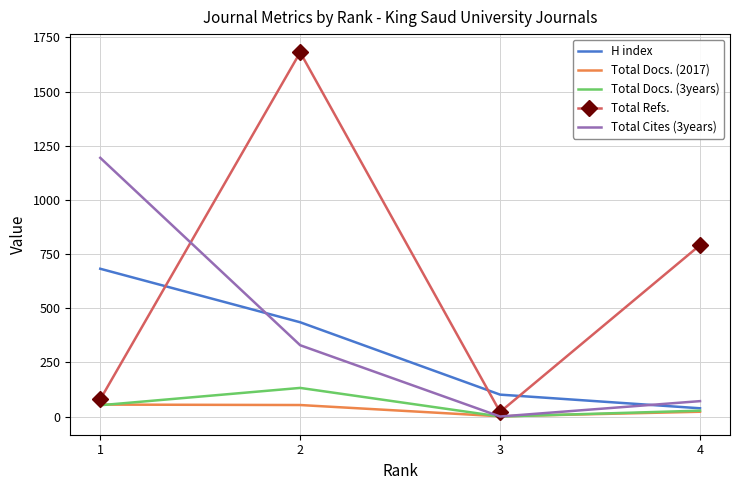

What is the maximum value shown in the chart?

1681